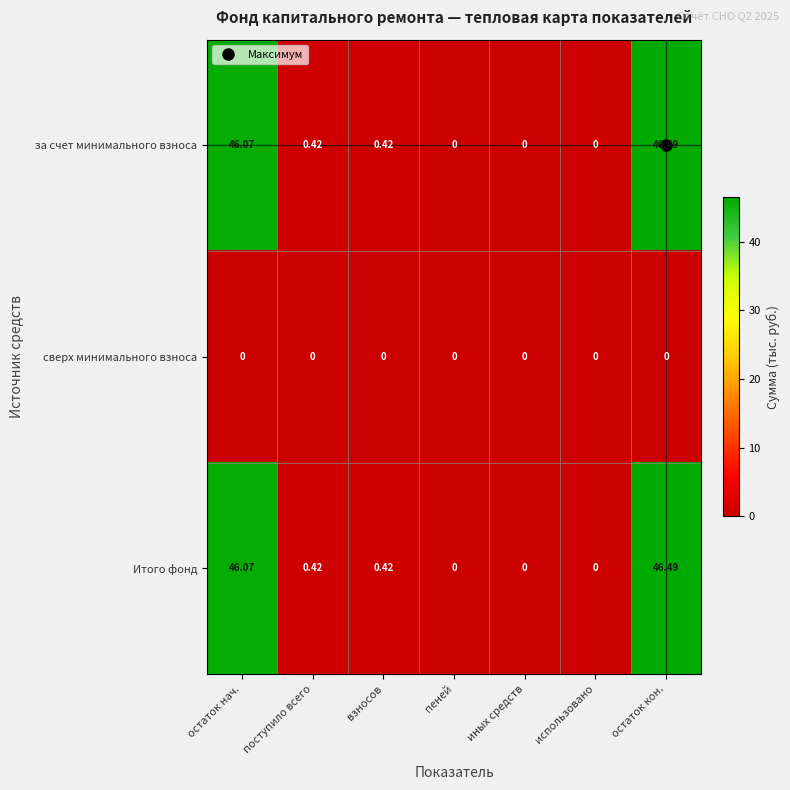

Is the value of Итого фонд at иных средств greater than the value of за счет минимального взноса at взносов?

No